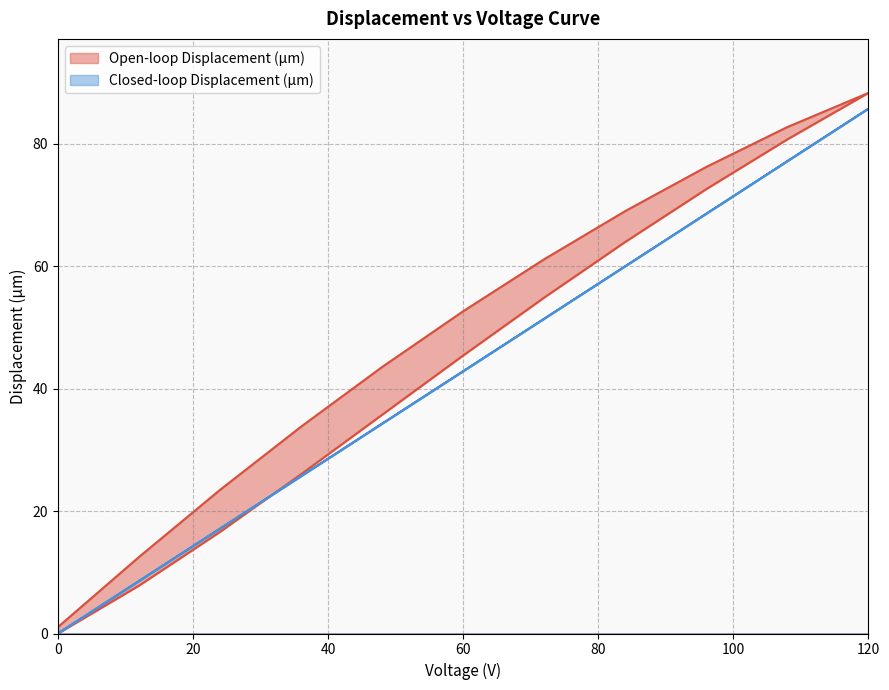

What is the maximum value for Open-loop Displacement (µm)?

88.3